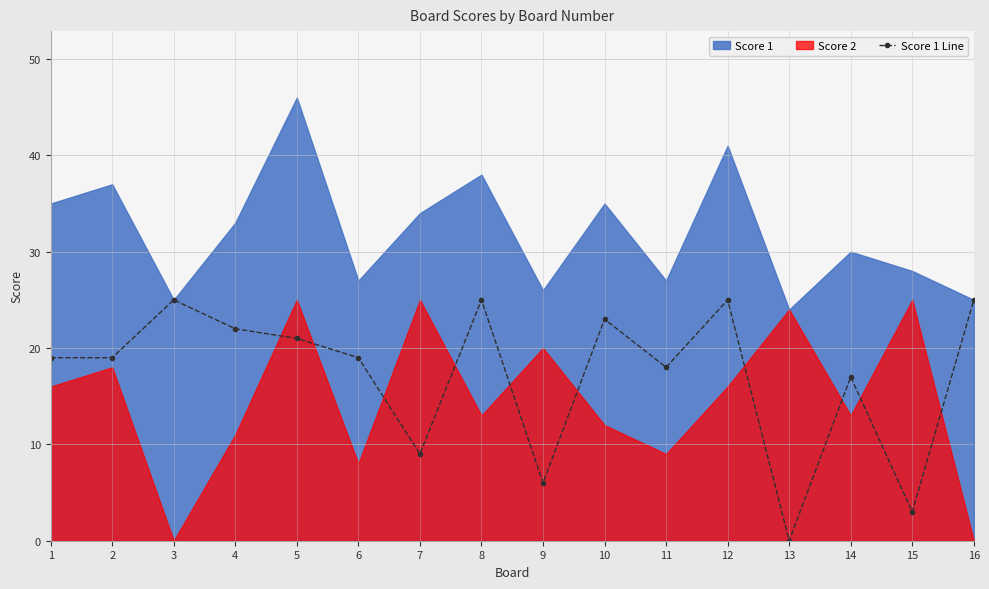

Between 6 and 14, which is larger?

6